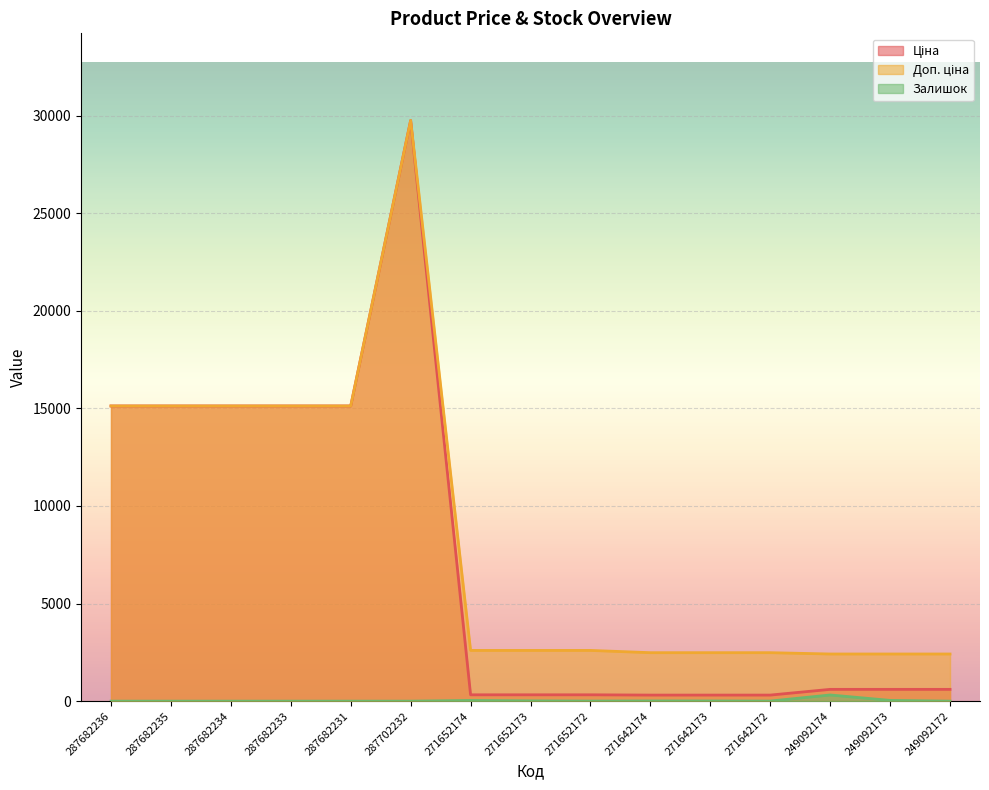

Rank the series by their maximum value, from highest to lowest.

Ціна, Доп. ціна, Залишок